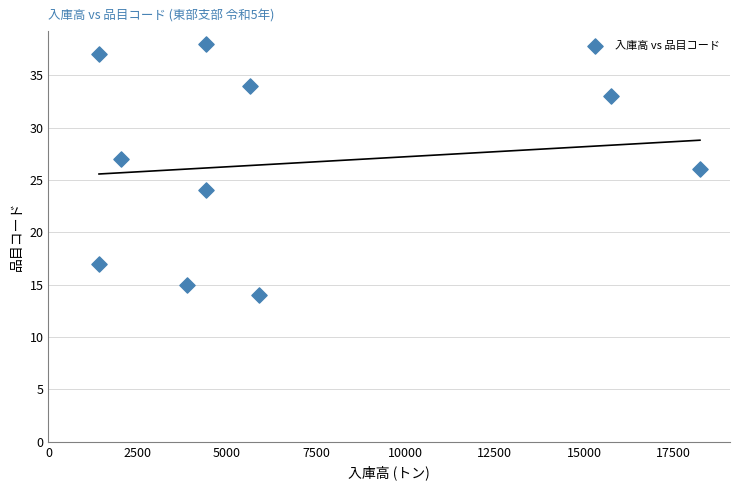

What is the average X value?

6312